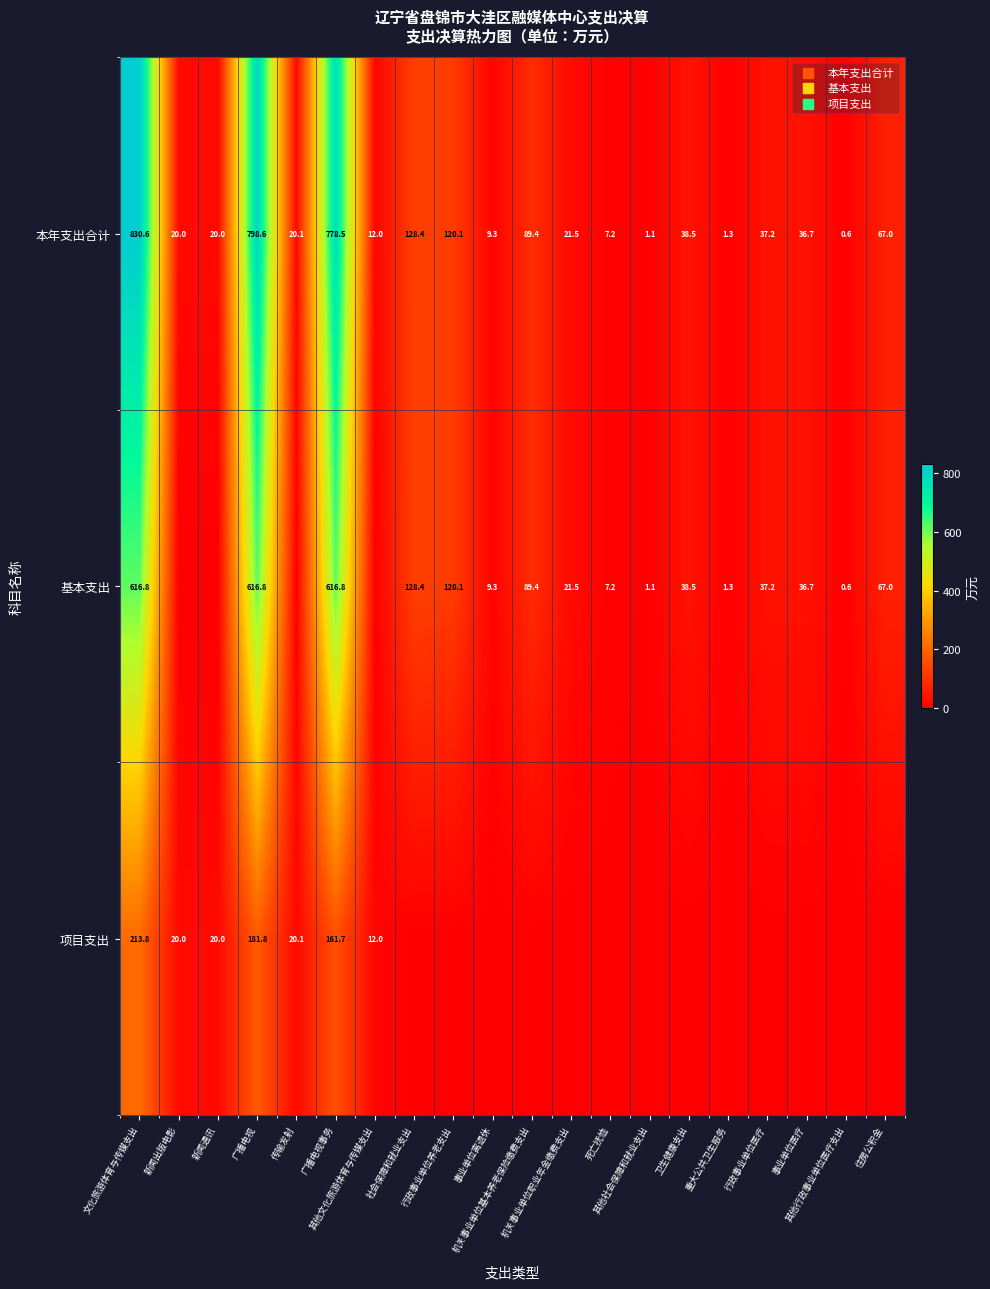

At which category is the sum across all series the highest?

文化旅游体育与传媒支出